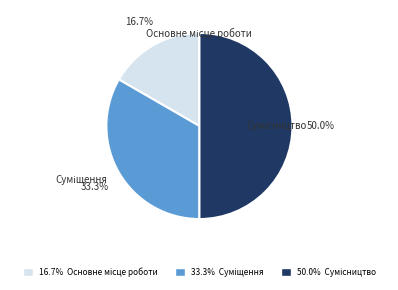

Does any single category account for the majority?

No